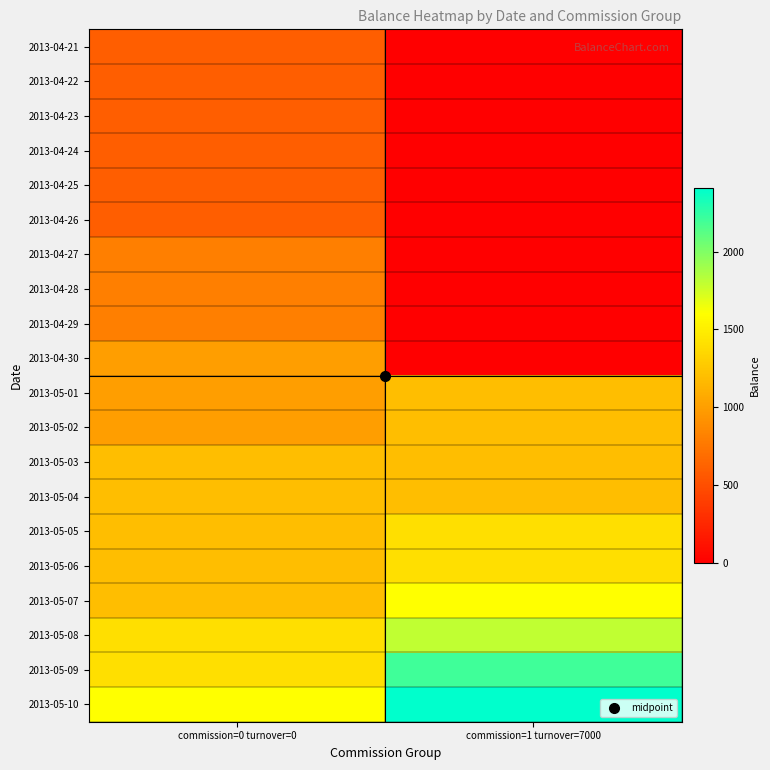

At how many categories does at least one series exceed 441?

2